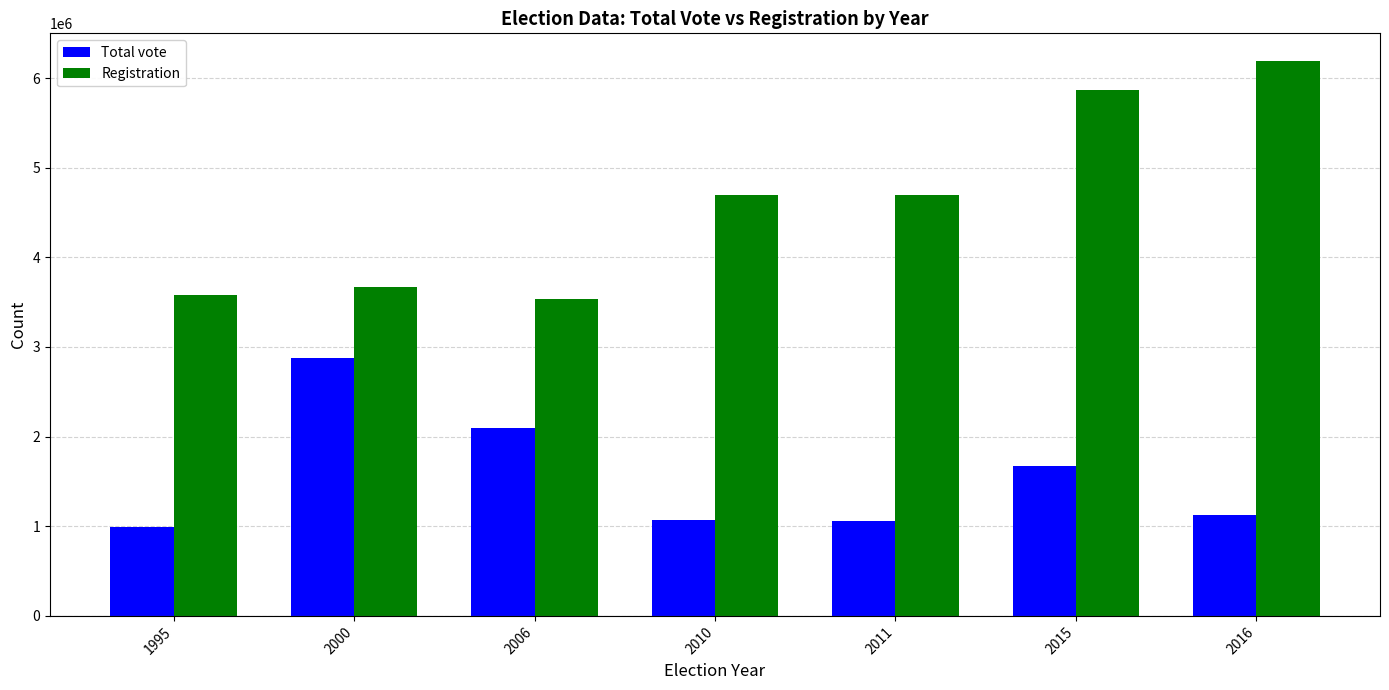

Are the bars grouped side by side (vs. stacked)?

Yes